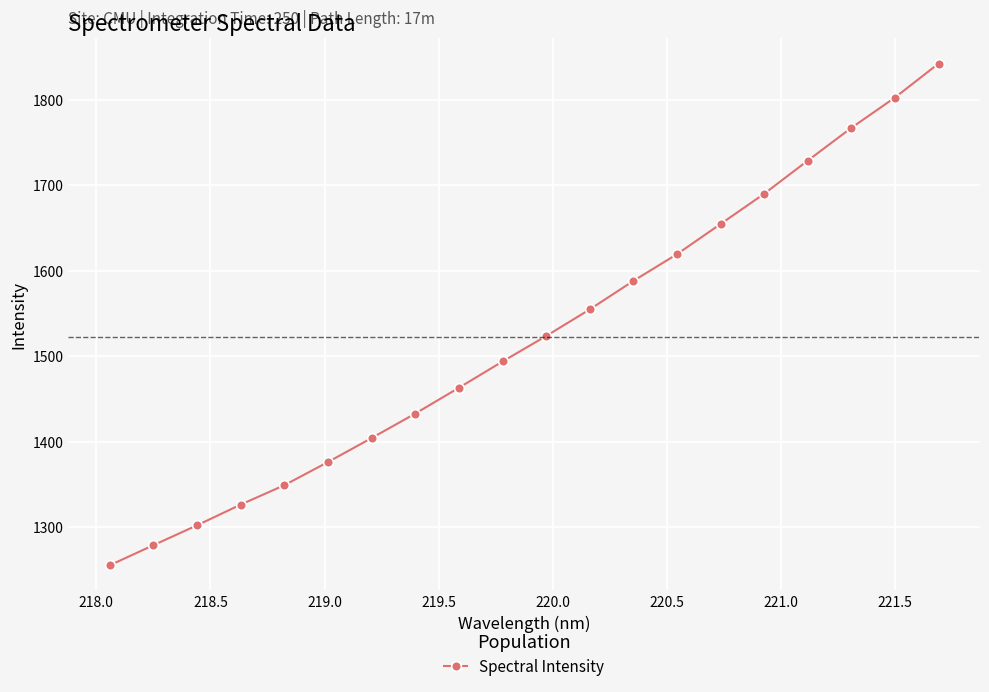

What is the value of the 9th point from the left?

1463.2